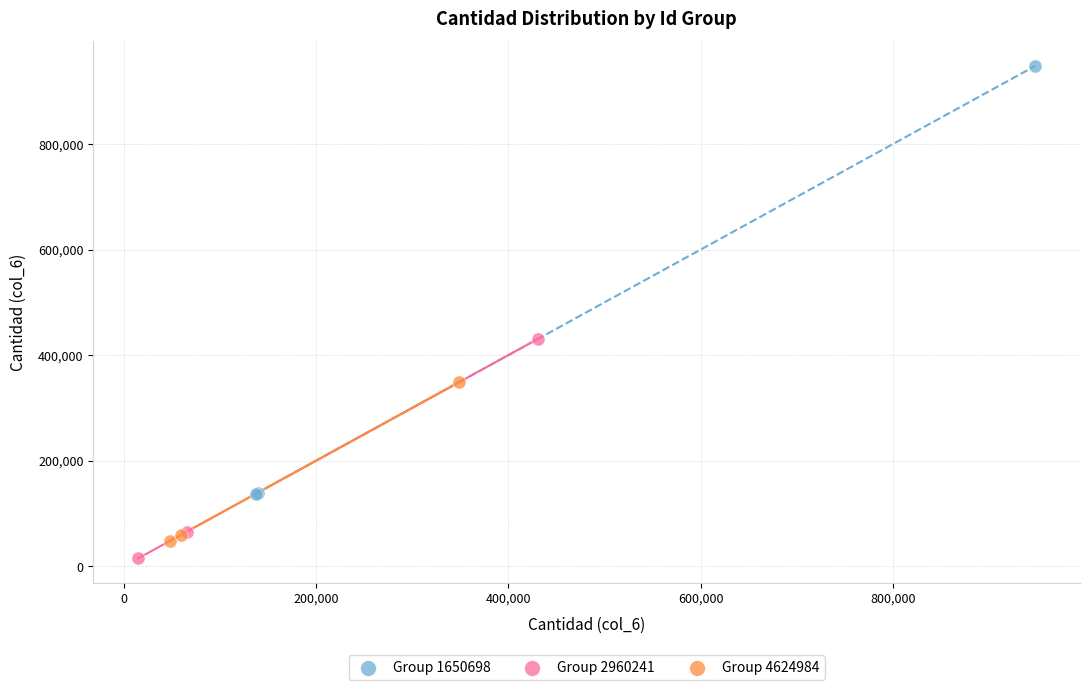

Which series contains the highest Y value?

Group 1650698